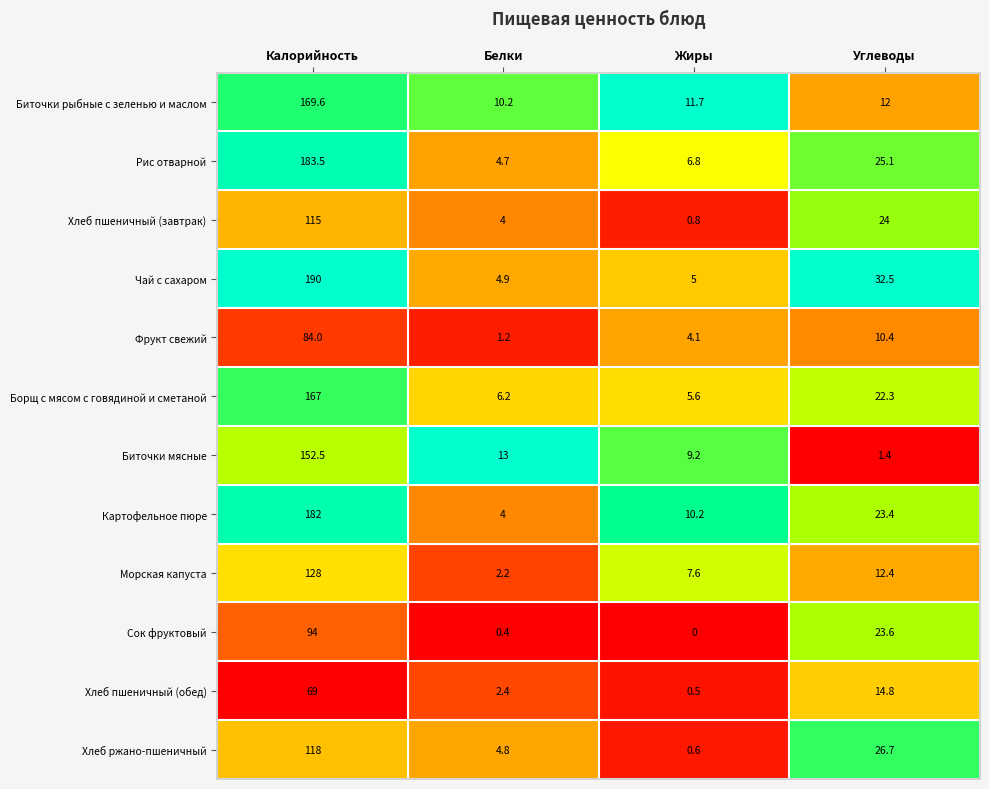

What is the difference between the Чай с сахаром values at Белки and Углеводы?

27.6